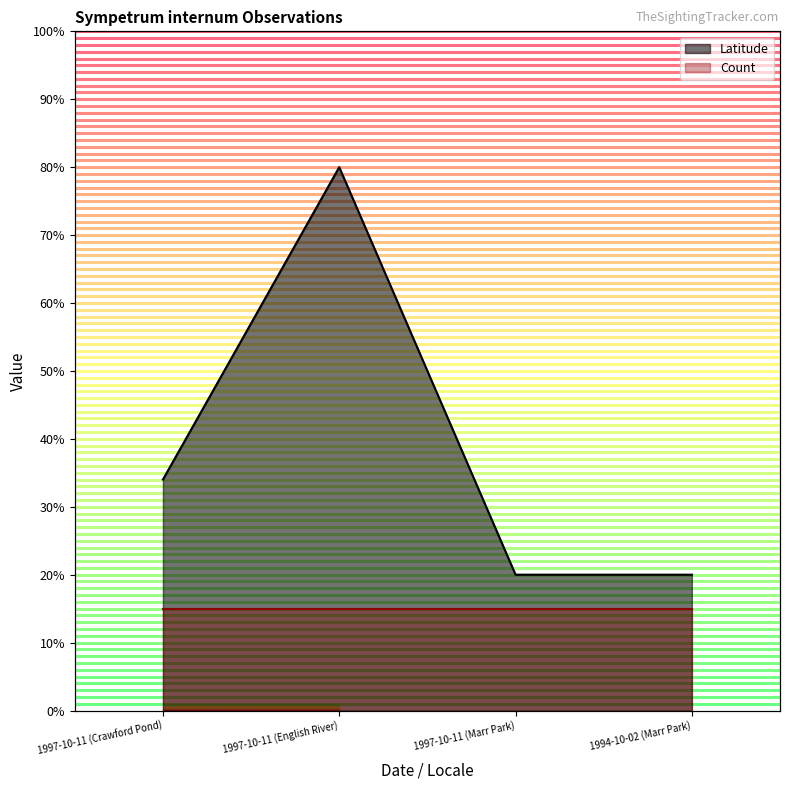

Does the chart display data point markers on the line(s)?

No